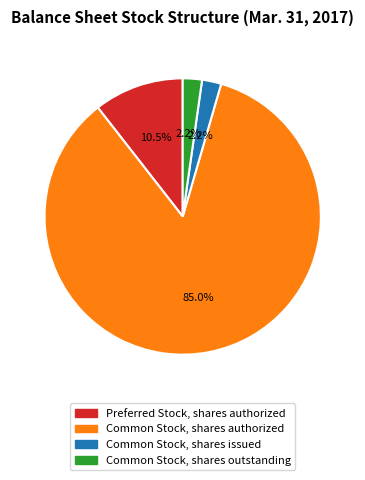

What is the largest slice in the pie chart?

Common Stock, shares authorized